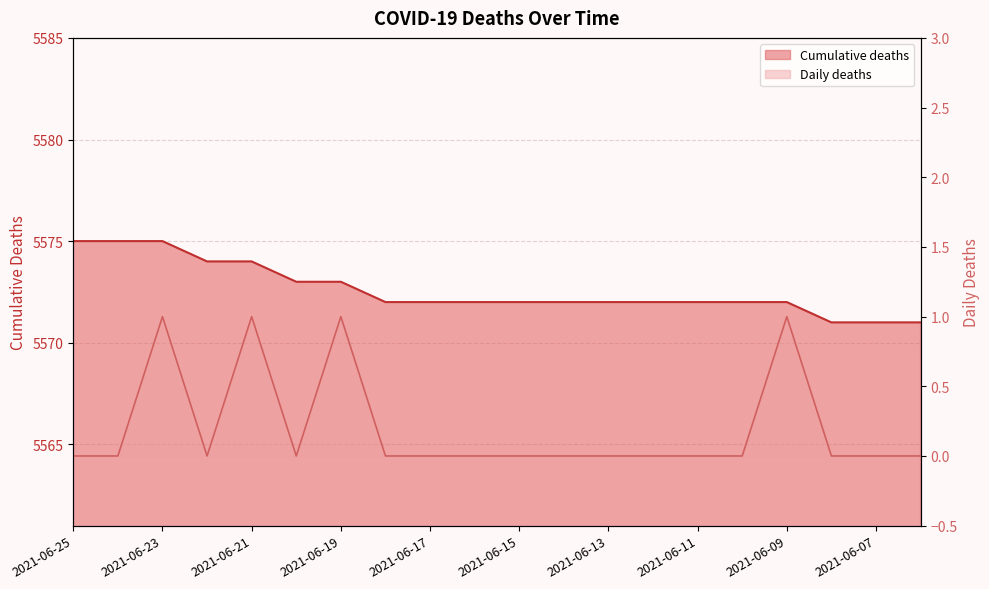

How many values in Daily deaths are above zero?

4